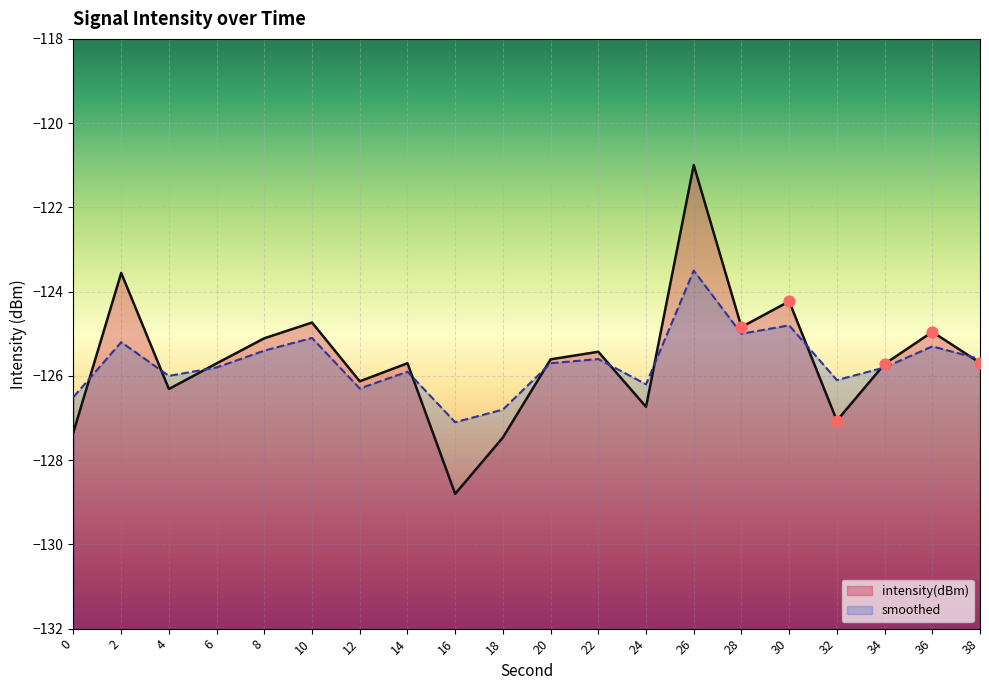

Which series has the largest total across all categories?

intensity(dBm)